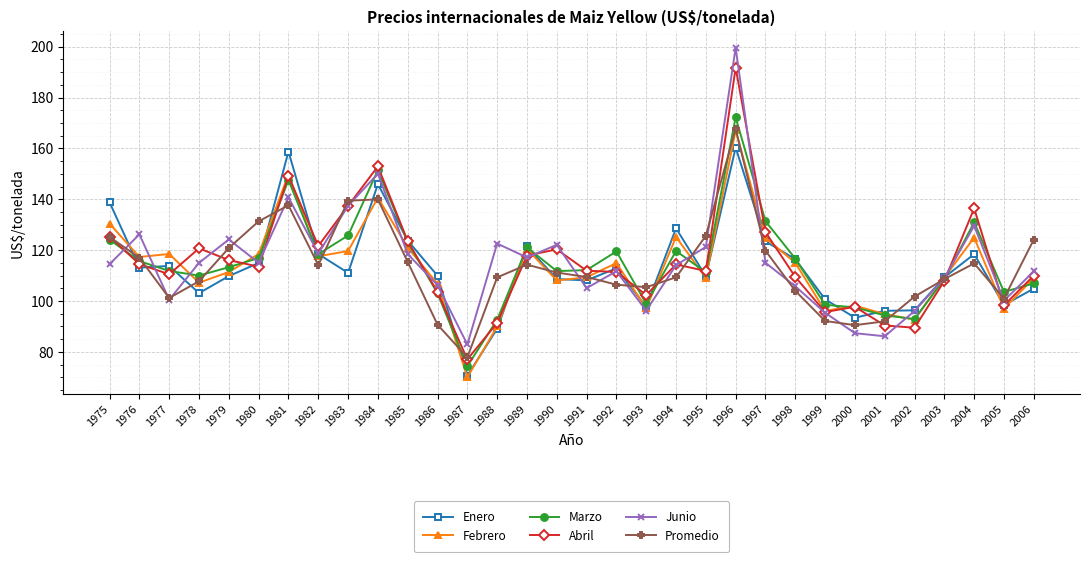

What is the total value across all series at 1992?

676.8